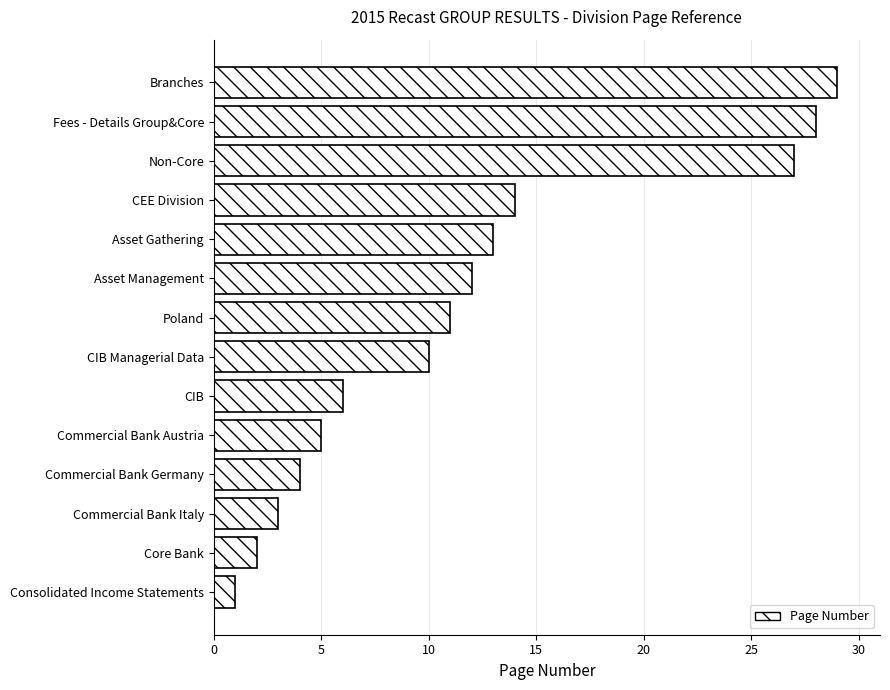

The chart shows a value of 27 at Non-Core. True or false?

True